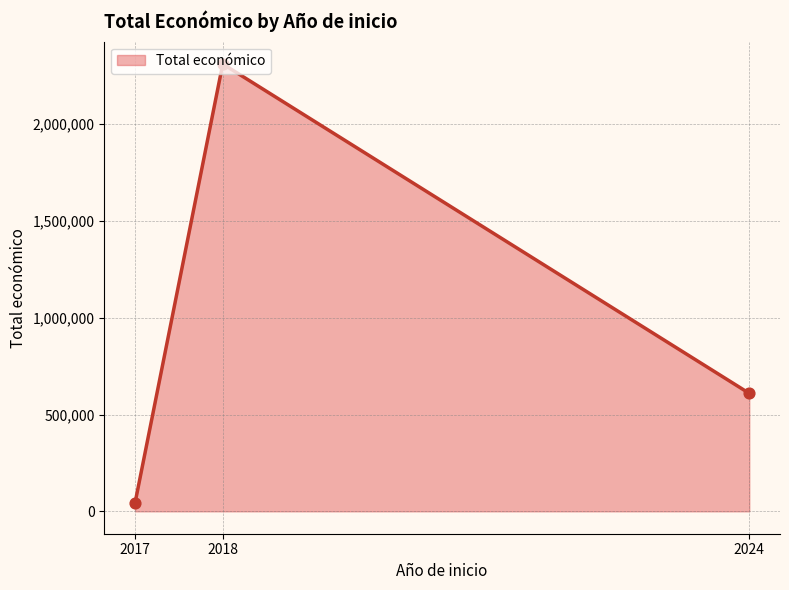

Approximately how many times larger is the value at 2017 compared to 2024?

0.1